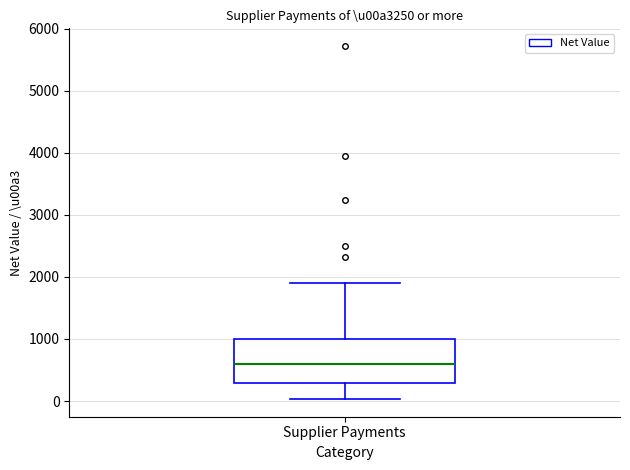

Transcribe this box plot: give where the median line is, the range the box spans, and where the two whiskers end, as read against the y-axis. The values are not printed on the chart, so give them approximately, as read against the axis.

median 600, box 300 to 1000, whiskers 0 to 1900